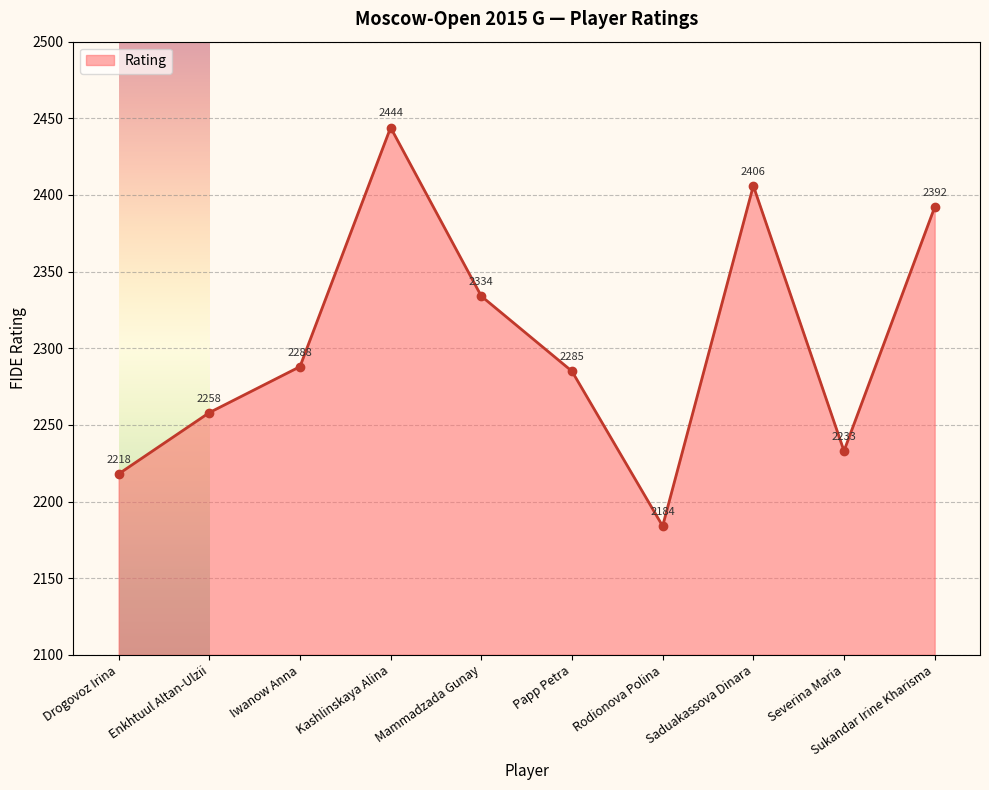

What position from the right is Sukandar Irine Kharisma?

1